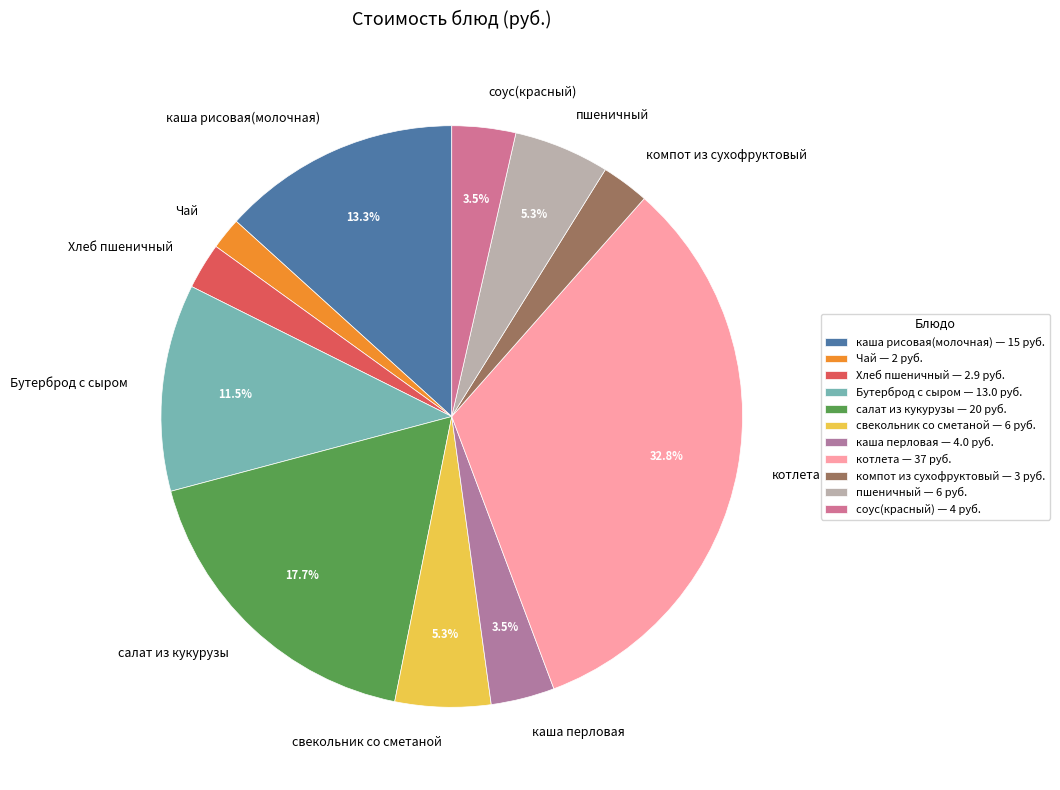

Is there any slice that represents more than half of the pie?

No